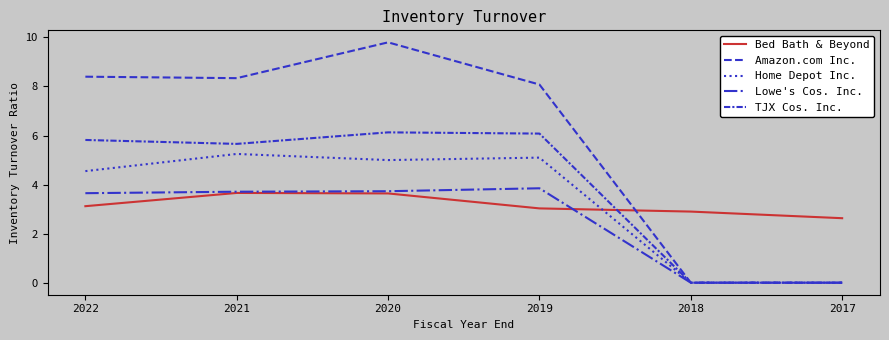

What is the average value of the Lowe's Cos. Inc. series?

2.5